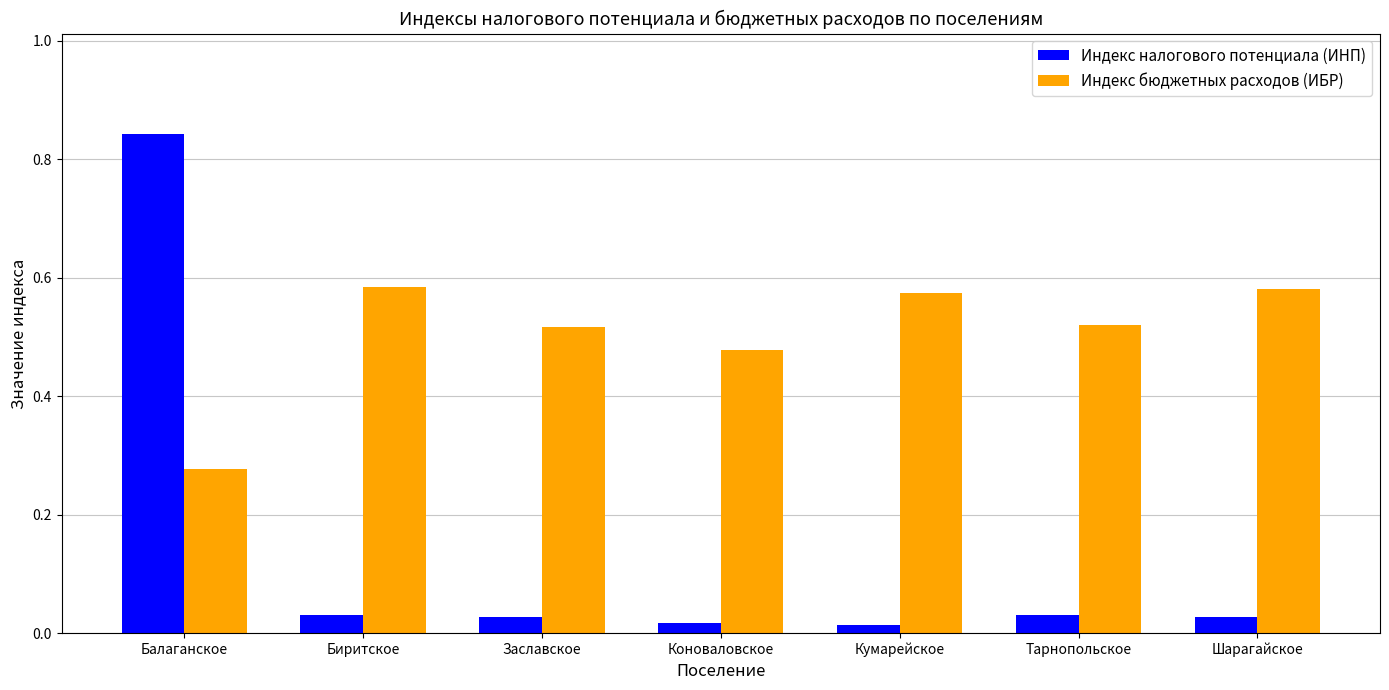

Are the bars horizontal?

No